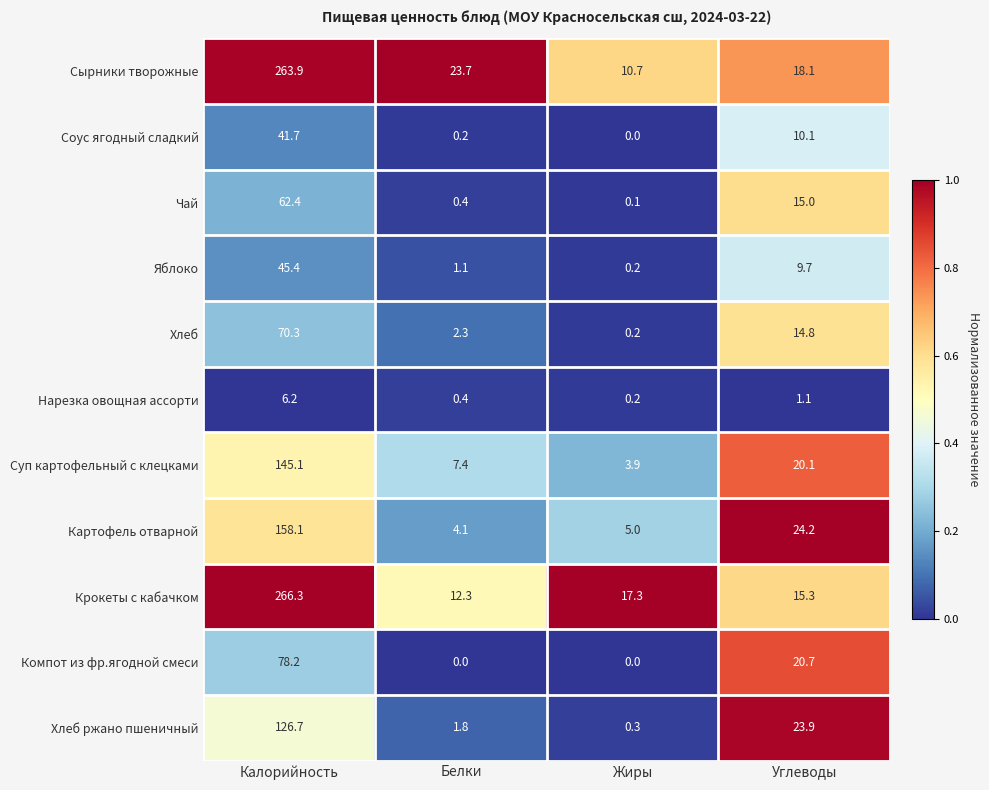

Is it true that Хлеб ржано пшеничный equals 0.6 at Белки?

False